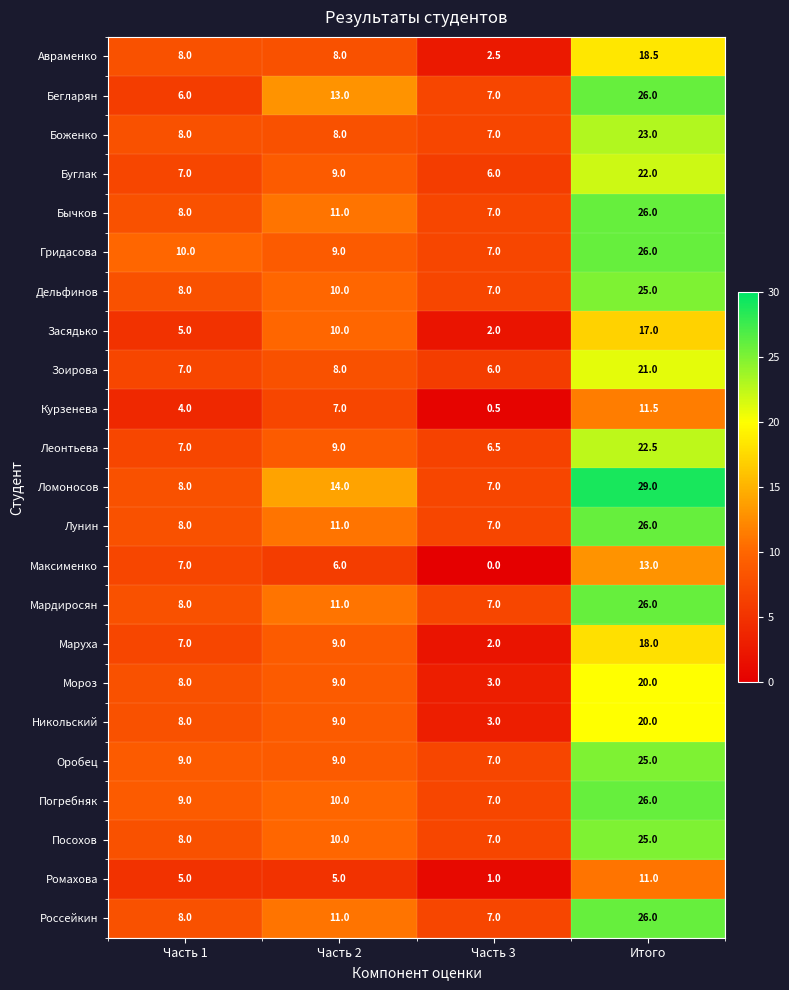

Rank the categories by Леонтьева value from highest to lowest.

Итого, Часть 2, Часть 1, Часть 3